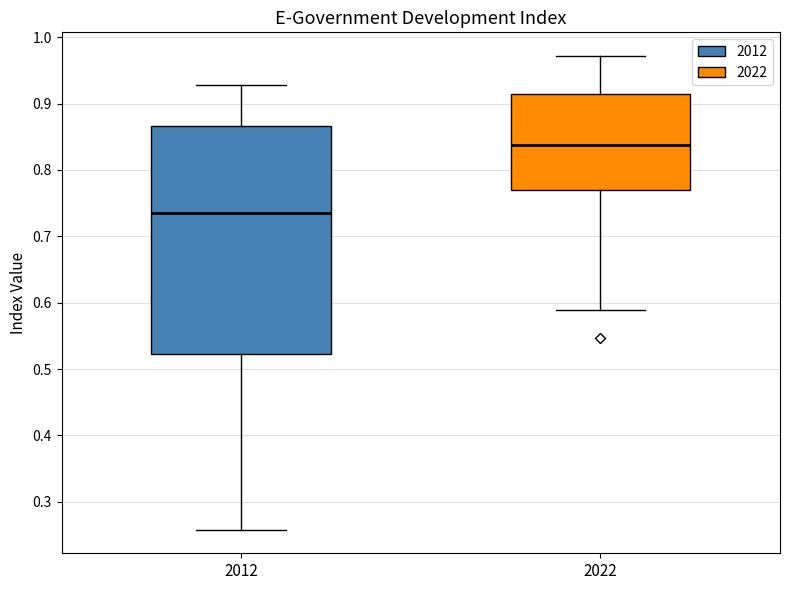

Which box's median line is the lowest?

2012